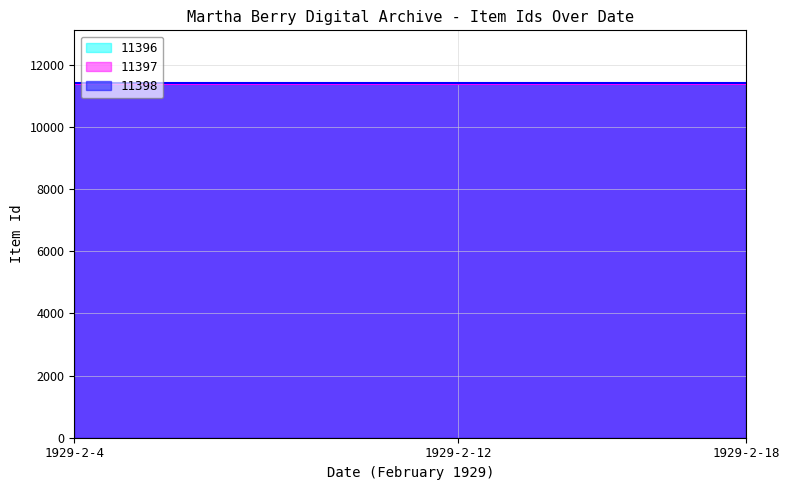

What is the value of the 11397 point at the 1st from the left?

11397